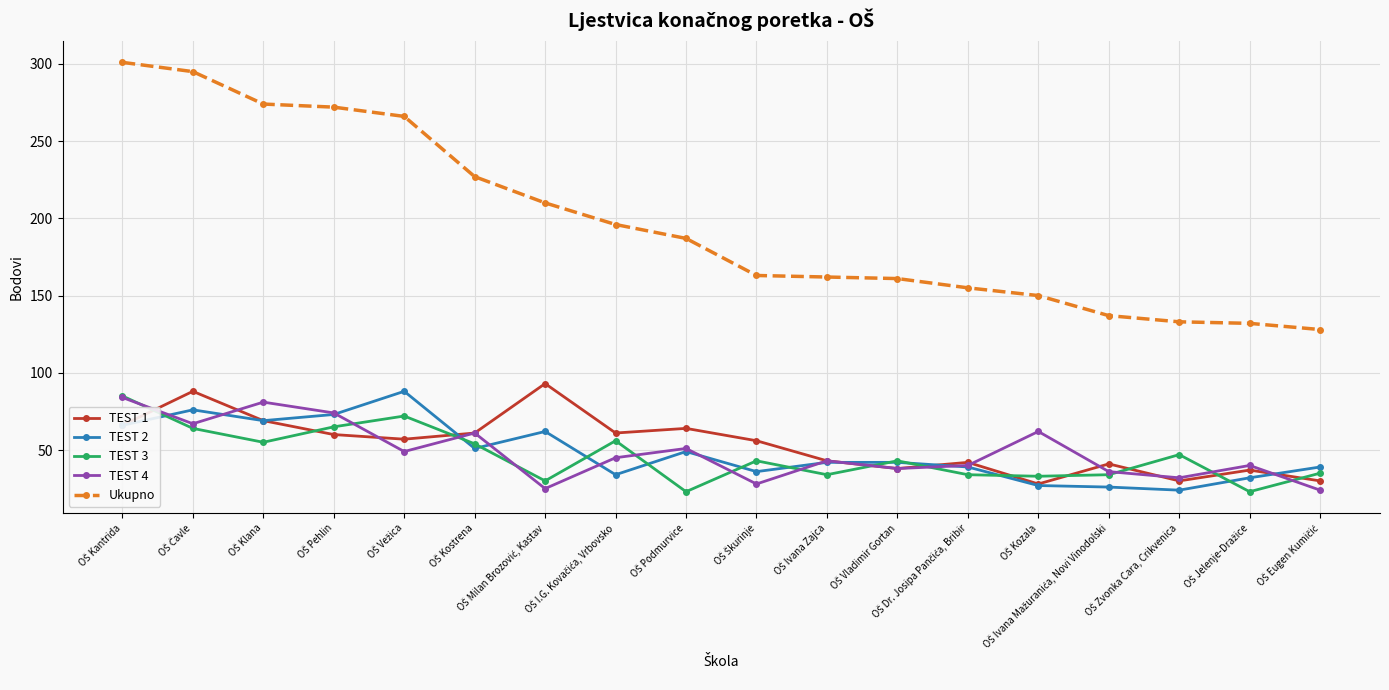

How many data points does each series have?

18